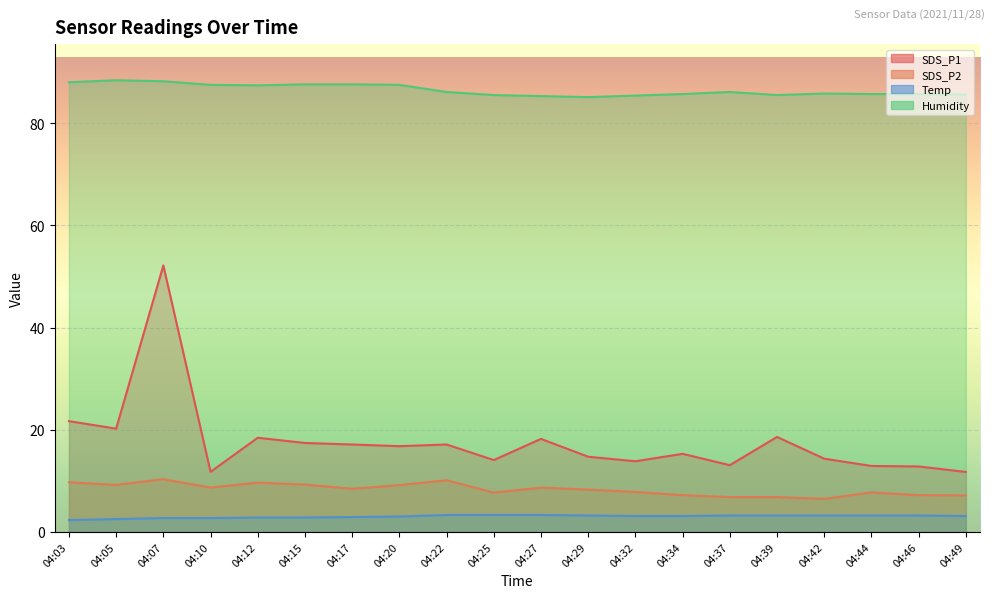

What is the average value of the Temp series?

3.0